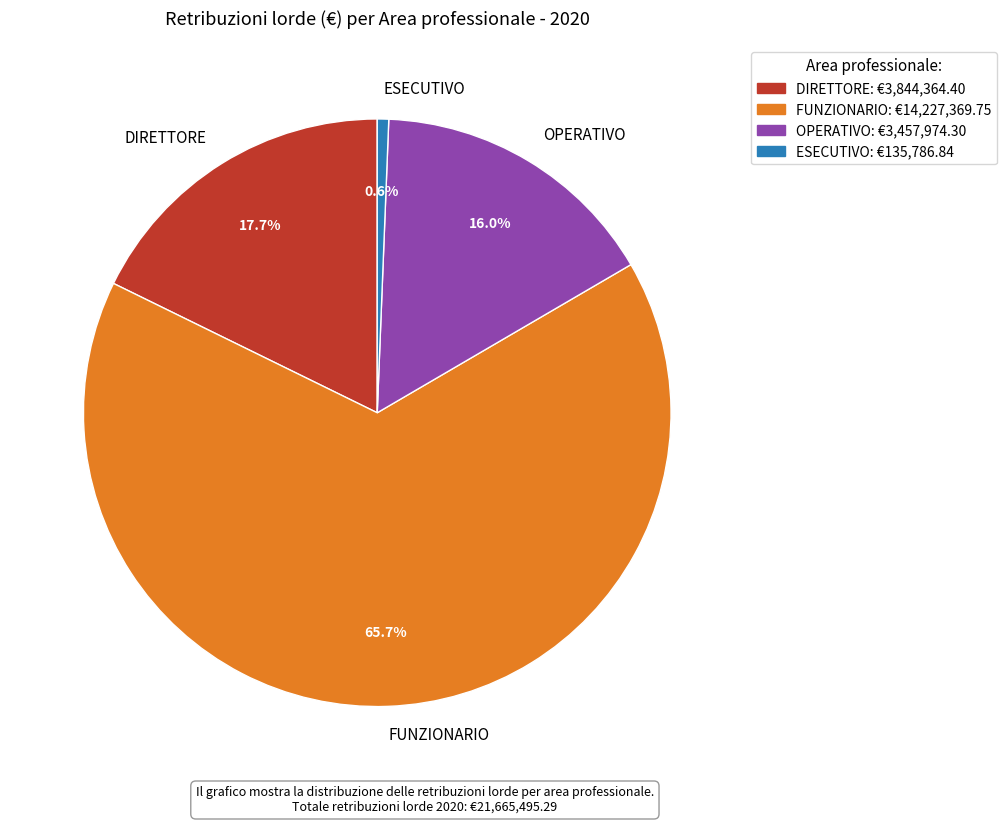

Is there a majority slice in this chart?

Yes